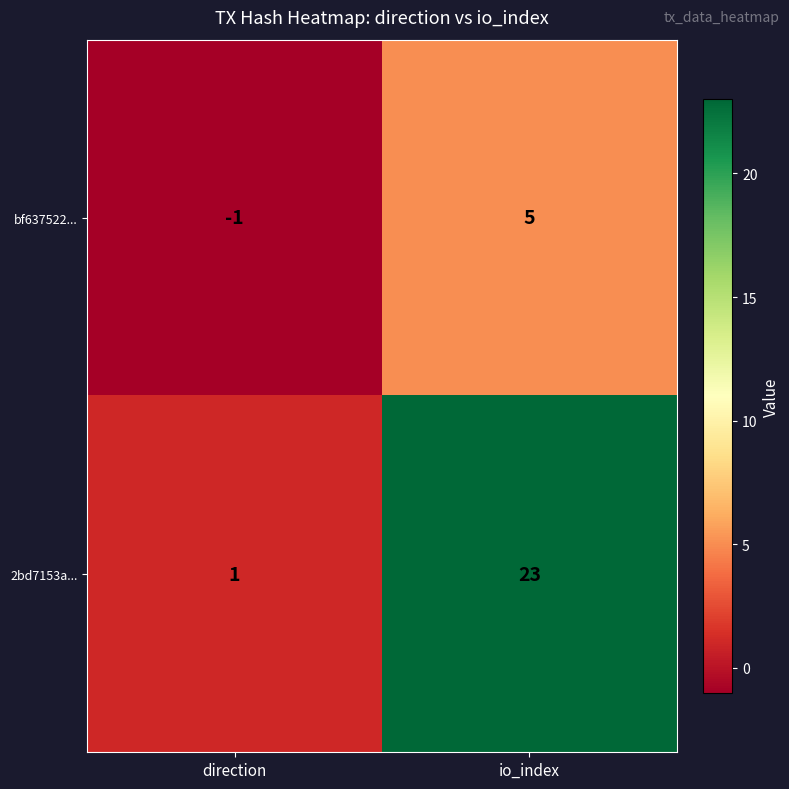

What is the difference between the maximum and minimum values in the 2bd7153a... series?

22